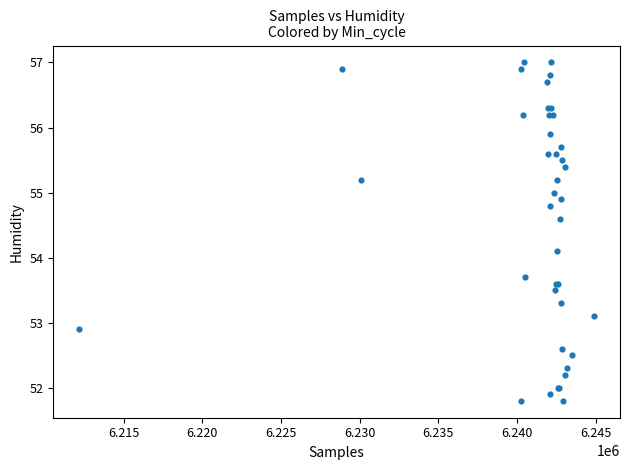

What Y value in the scatter plot is closest to 54?

54.1